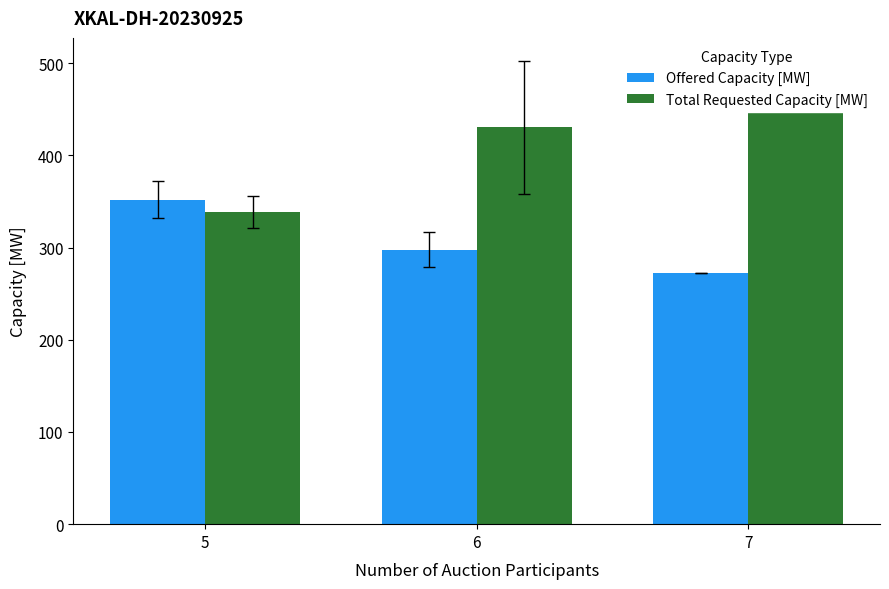

Rank the series by their average value, from highest to lowest.

Total Requested Capacity [MW], Offered Capacity [MW]